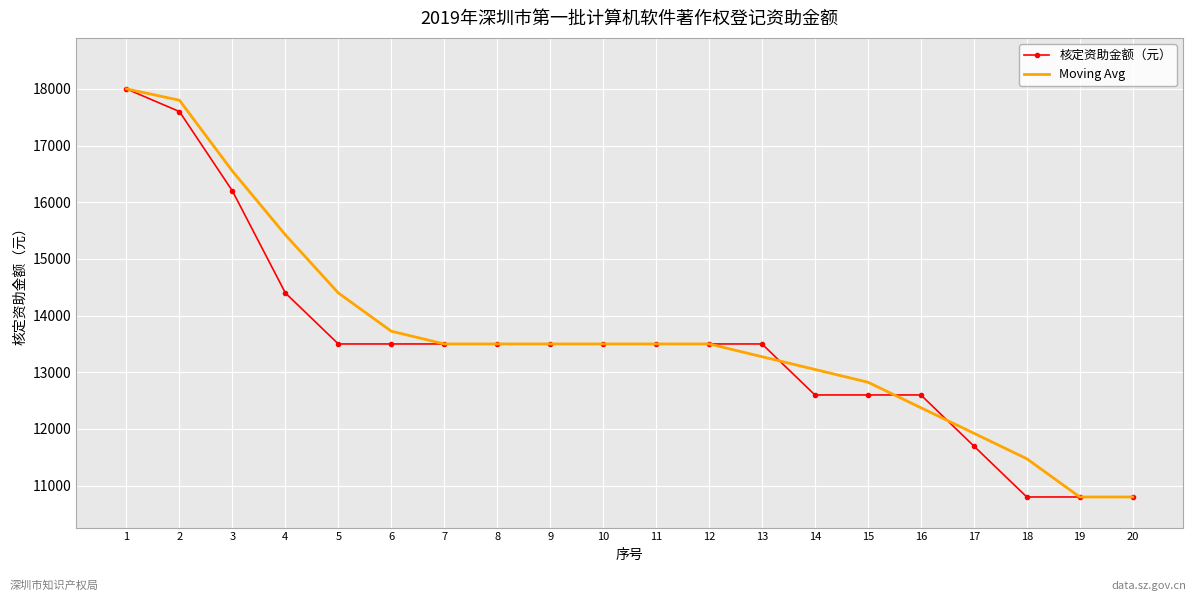

What is the average value of the 核定资助金额（元） series?

13480